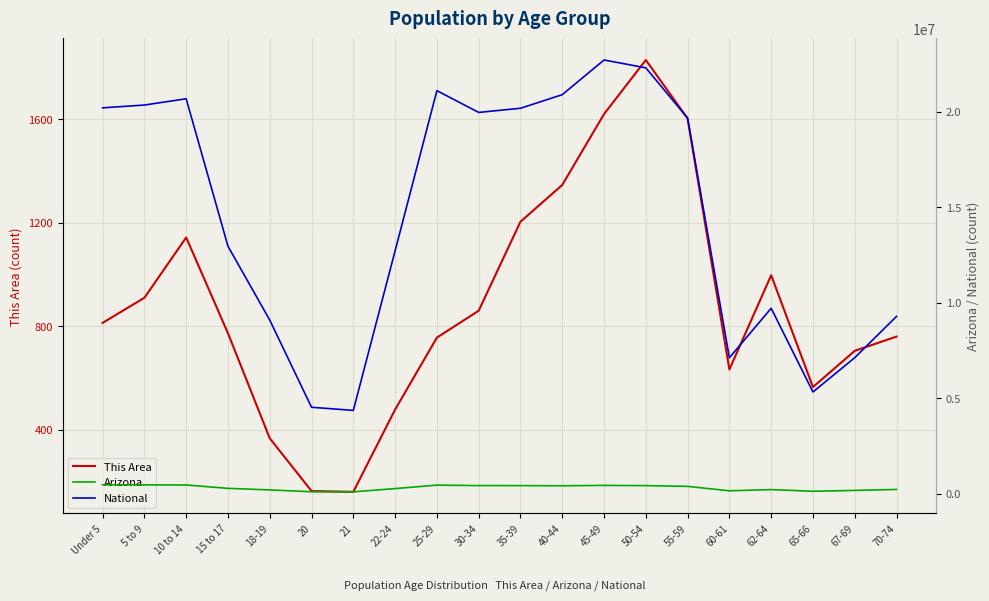

Reading left to right, list all the values displayed in this chart.

This Area: 814	911	1144	774	368	164	161	479	757	861	1205	1347	1621	1830	1604	634	998	566	706	761
Arizona: 455715	453680	448664	270955	190627	93756	89342	259486	439998	416695	415693	406801	427022	415524	375268	144092	206868	119102	163764	215026
National: 20201362	20348657	20677194	12954254	9086089	4519129	4354294	12712576	21101849	19962099	20179642	20890964	22708591	22298125	19664805	7113727	9704197	5319902	7115361	9278166